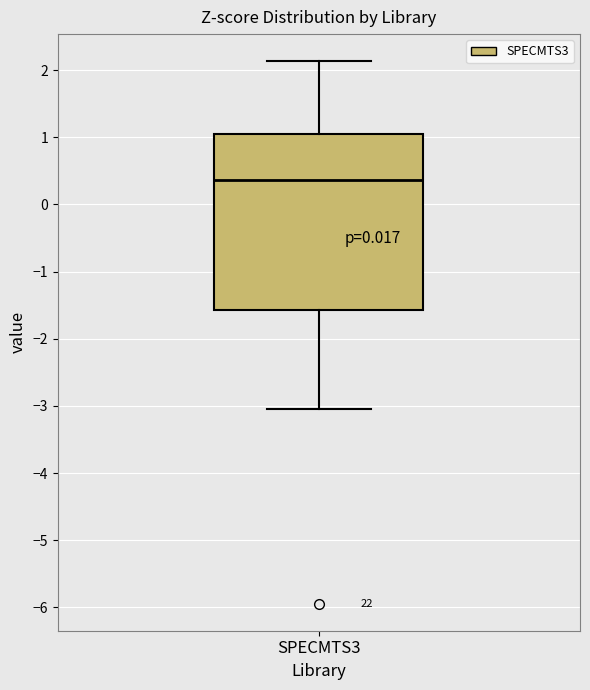

Transcribe this box plot: give where the median line is, the range the box spans, and where the two whiskers end, as read against the y-axis. The values are not printed on the chart, so give them approximately, as read against the axis.

median 0.4, box -1.6 to 1.1, whiskers -3.1 to 2.1